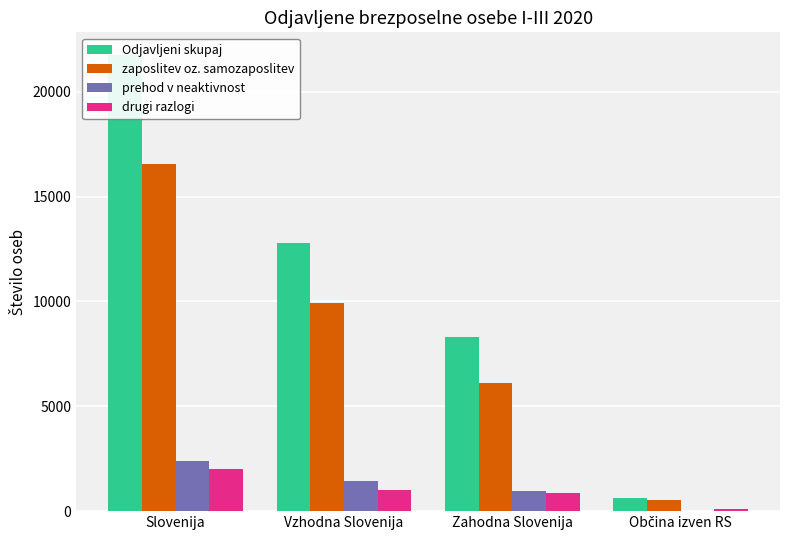

What are all the series names shown in the legend?

Odjavljeni skupaj, zaposlitev oz. samozaposlitev, prehod v neaktivnost, drugi razlogi